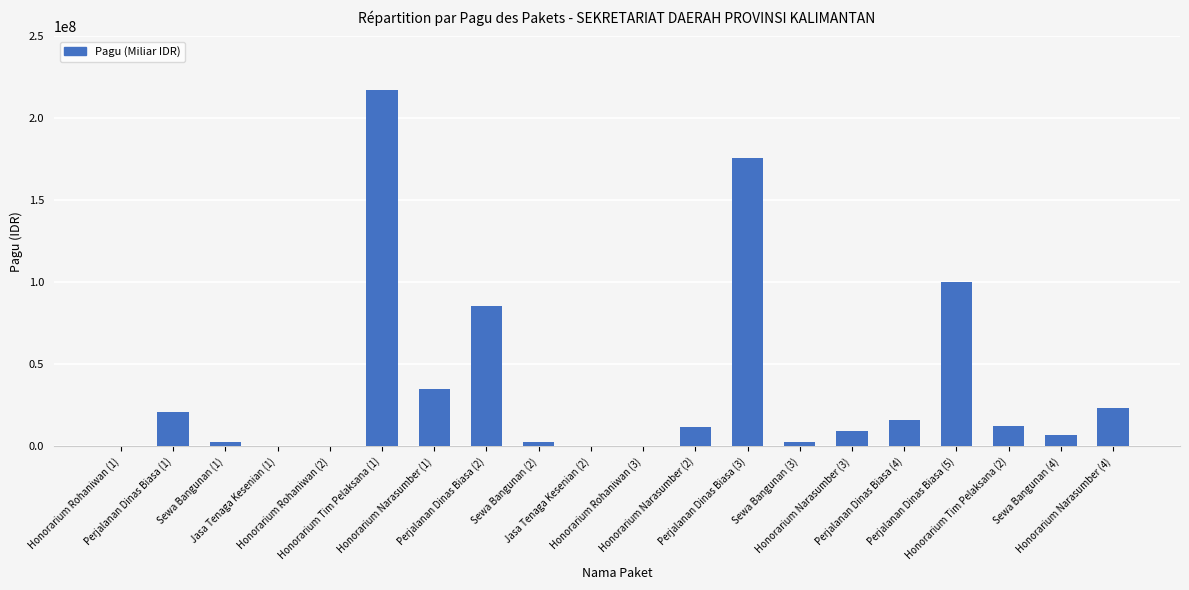

What is the greatest value displayed?

217200000